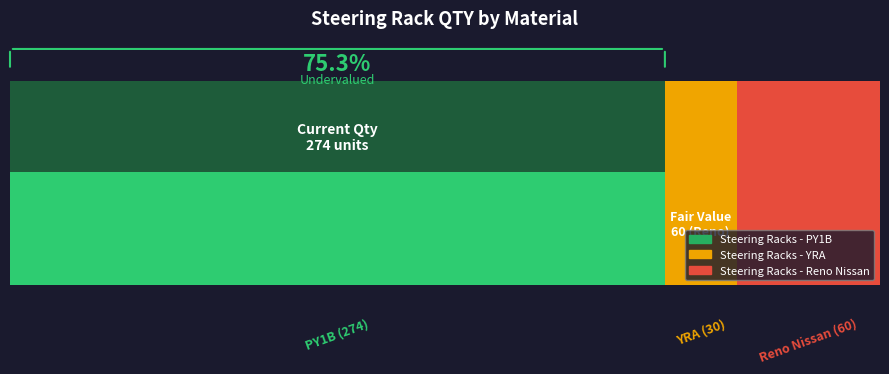

Is the value of Steering Racks - YRA at 13/02/2021 (PY1B) greater than the value of Steering Racks - Reno Nissan at 23/02/2021?

No